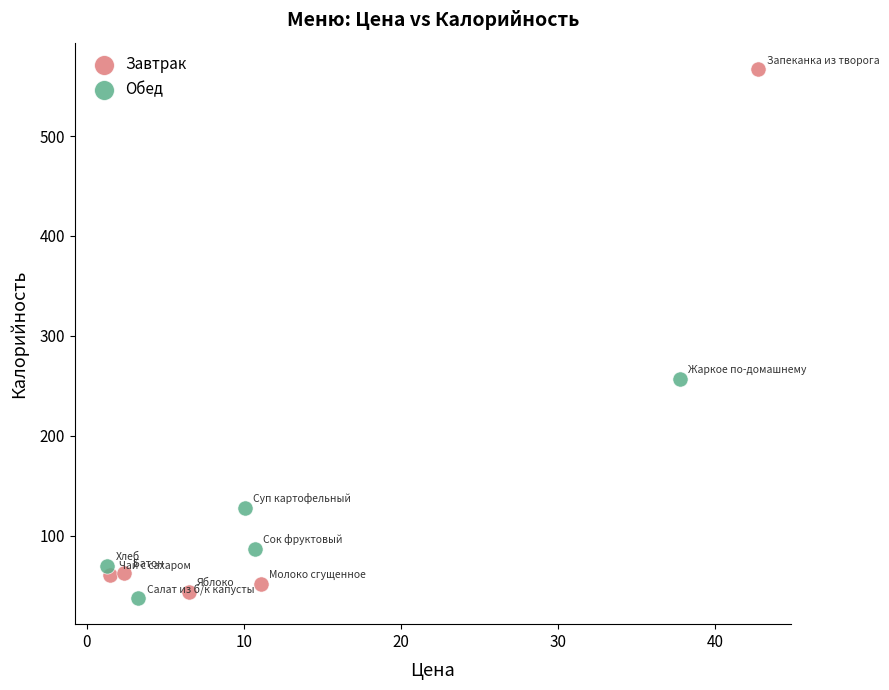

Which series contains the highest Y value?

Завтрак